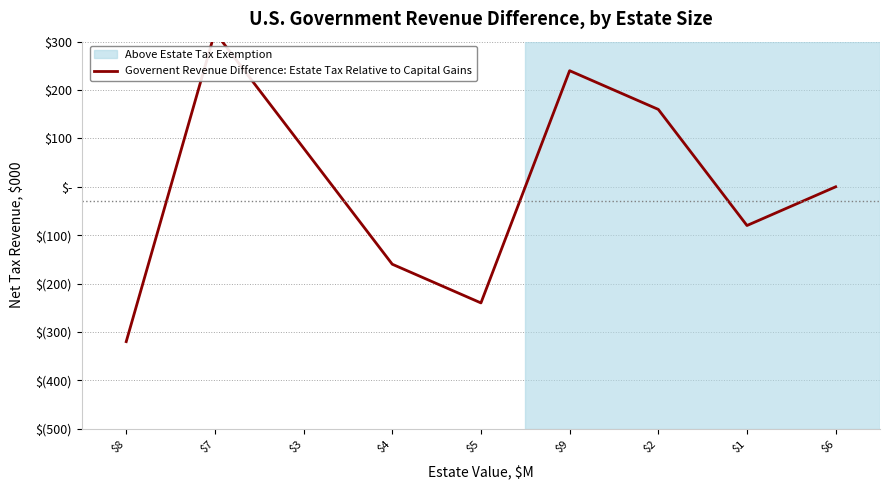

Where is the data nearest to the value 0?

$6